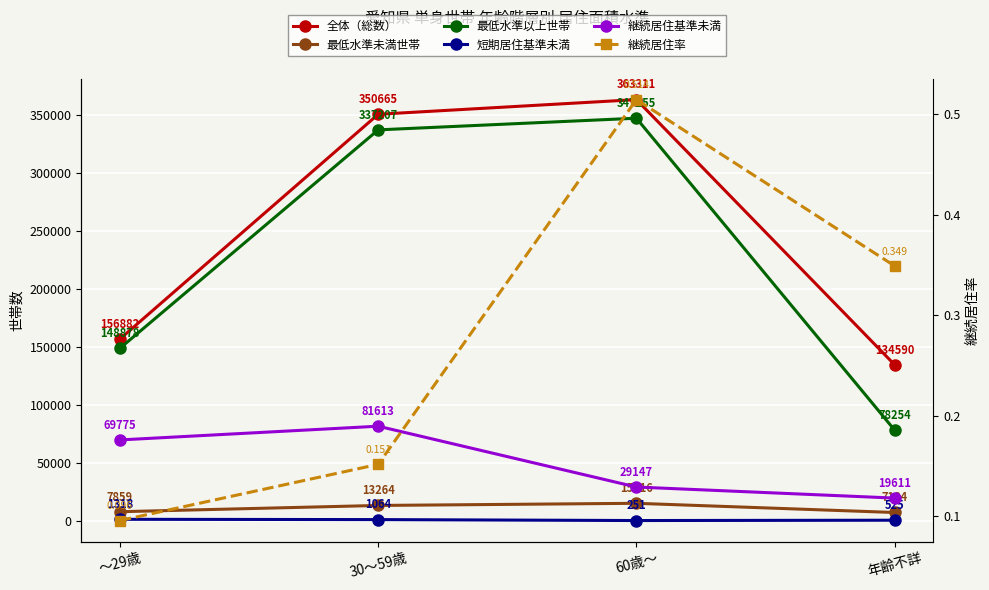

At how many categories does at least one series exceed 147808?

3